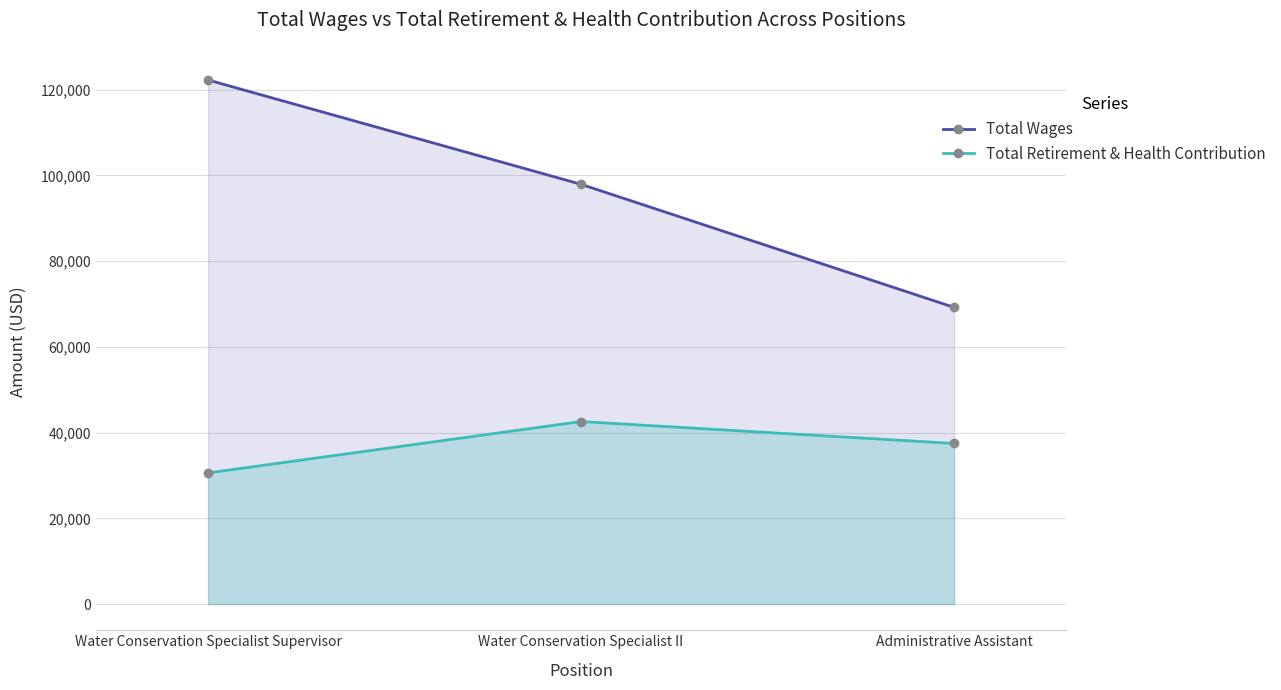

Reading left to right, extract all data points from this chart.

Total Wages: 122235	97903	69197
Total Retirement & Health Contribution: 30581	42570	37456